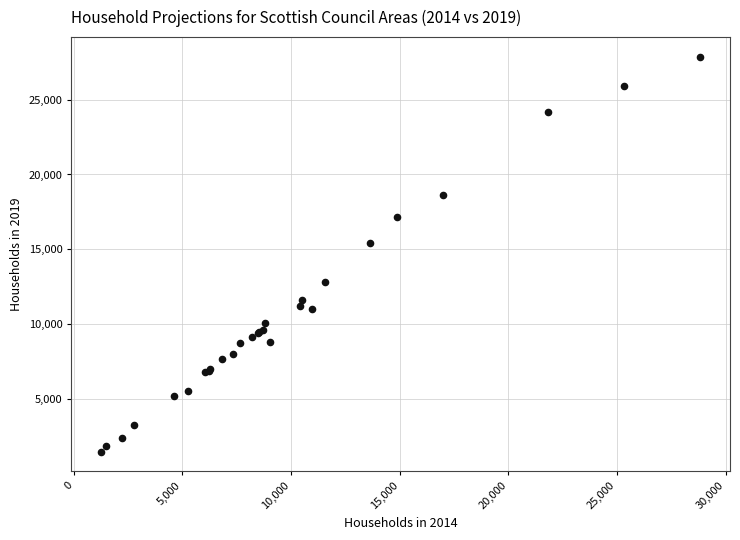

What Y value in the scatter plot is closest to 14667?

15403